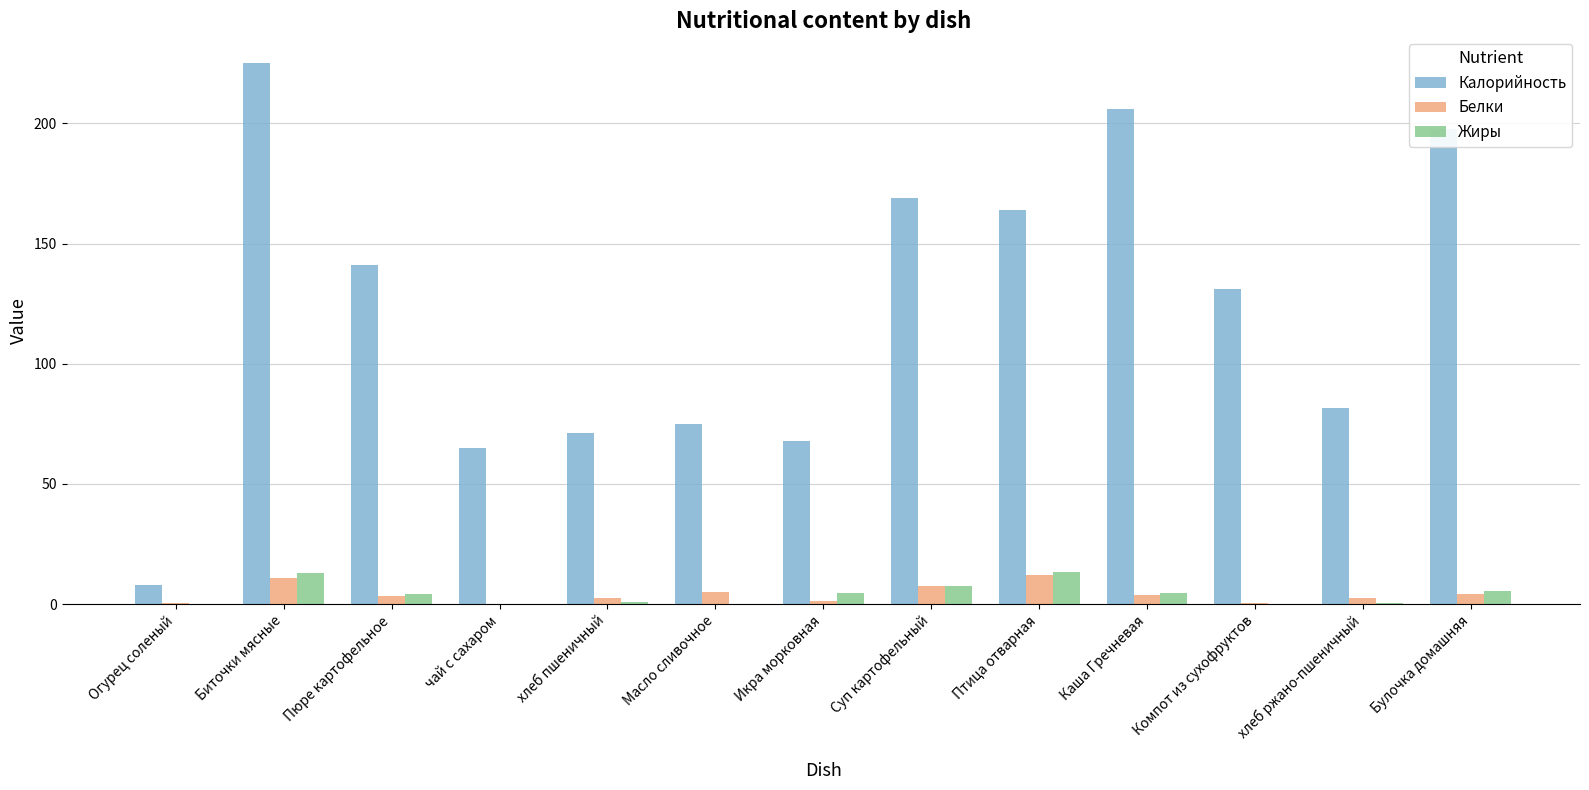

Which category has the highest value in the Калорийность series?

Биточки мясные